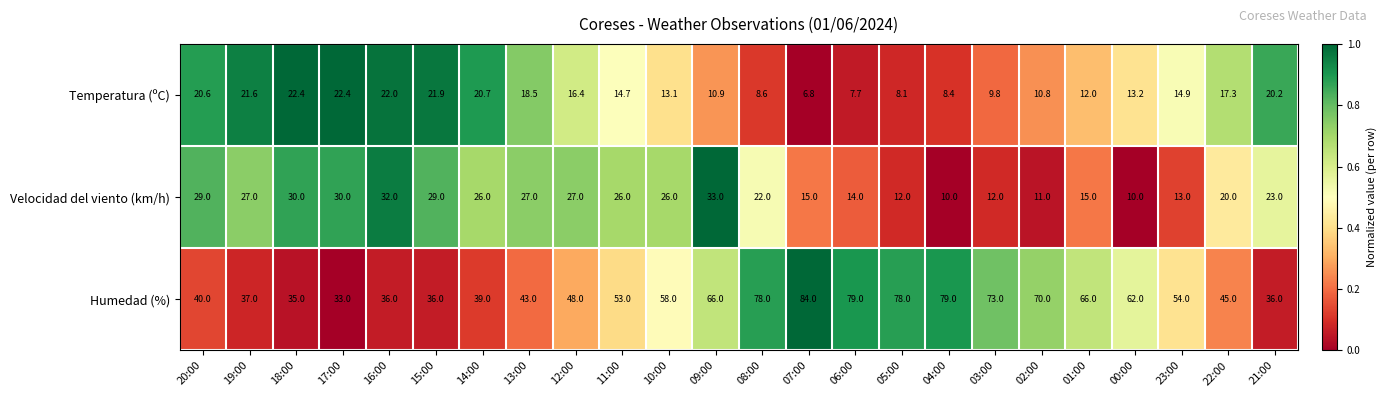

What is the sum of all Humedad (%) values?

1328.0